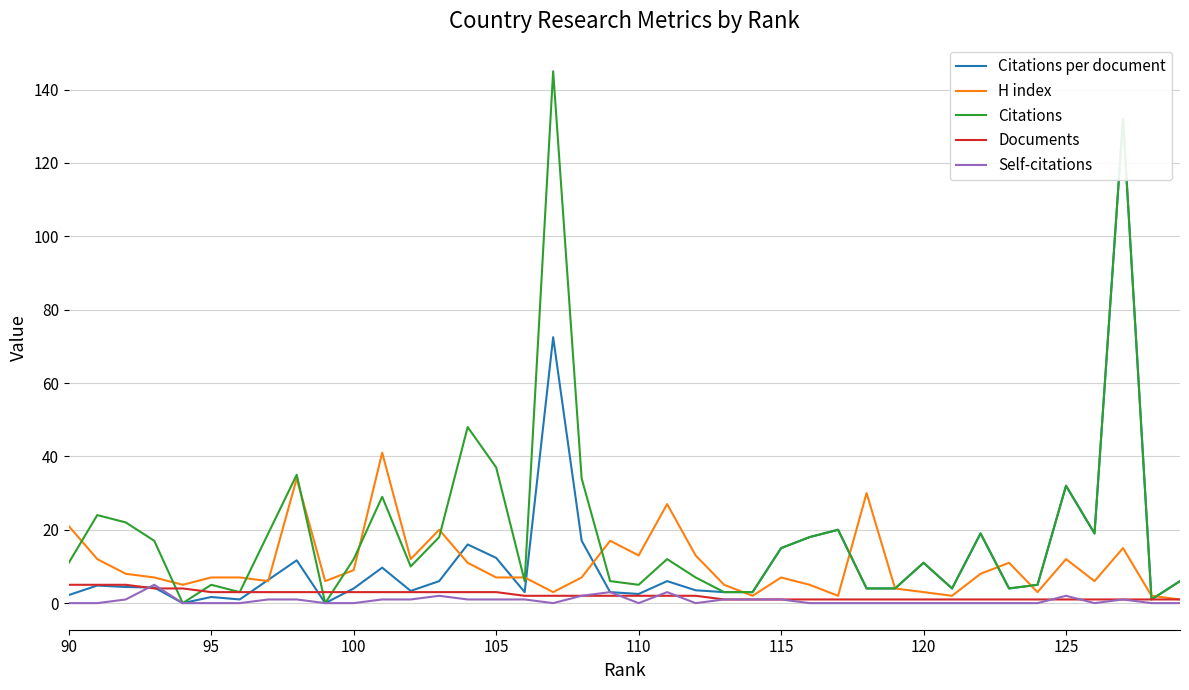

True or false: Citations per document has more than 0 interior local peaks.

True